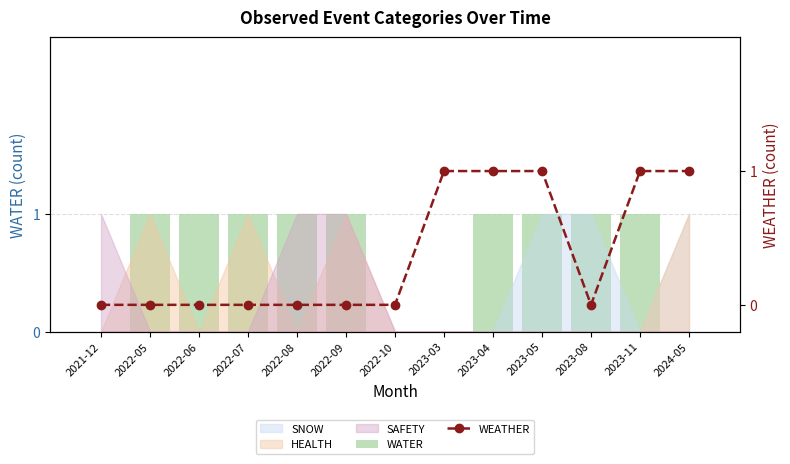

Is it true that WATER equals 1 at 2023-11?

True